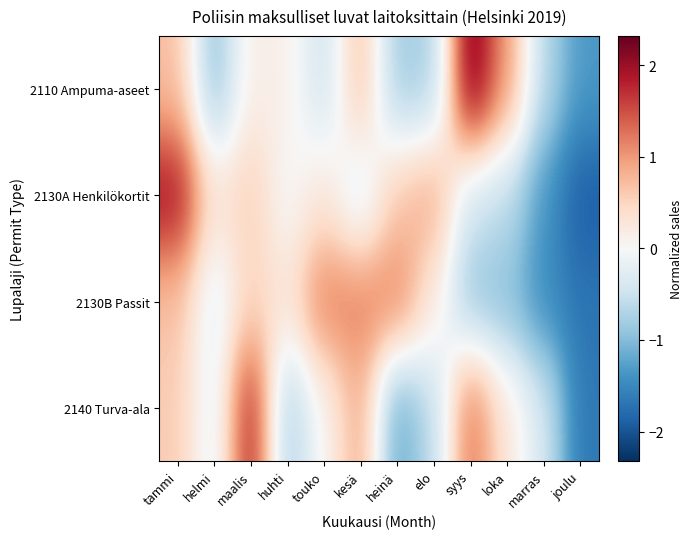

Between elo and touko, which is larger?

touko